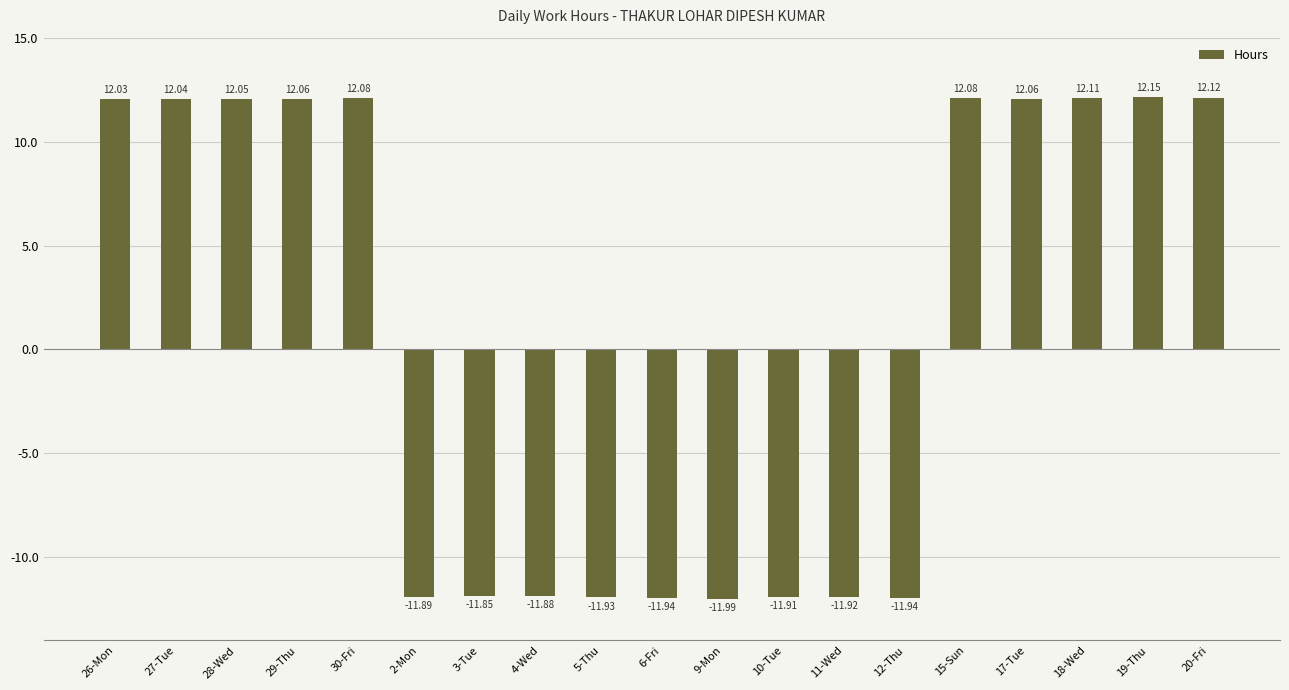

Where is the data nearest to the value 0?

3-Tue